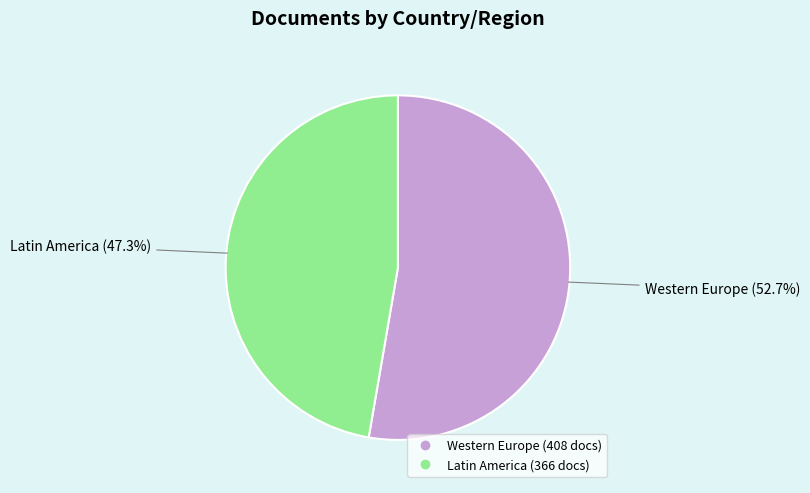

Is there a majority slice in this chart?

Yes